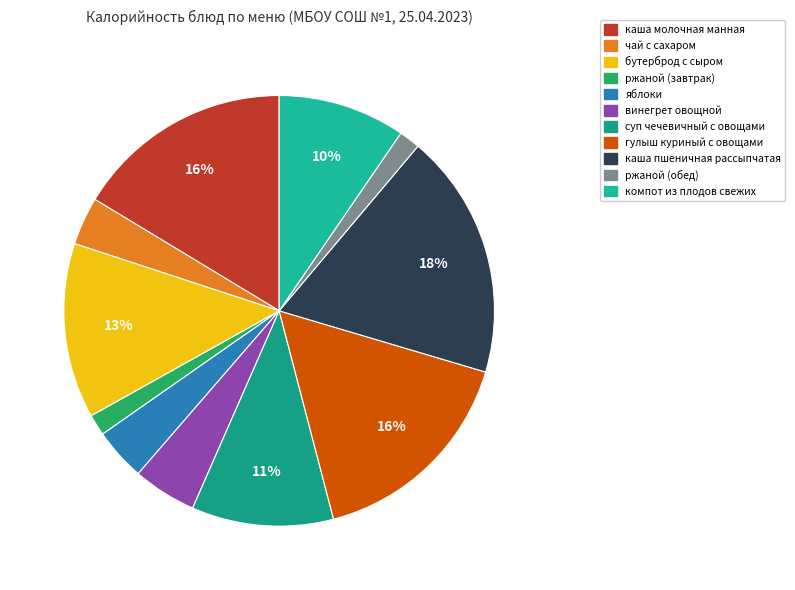

Which slice is the smallest?

ржаной (завтрак)